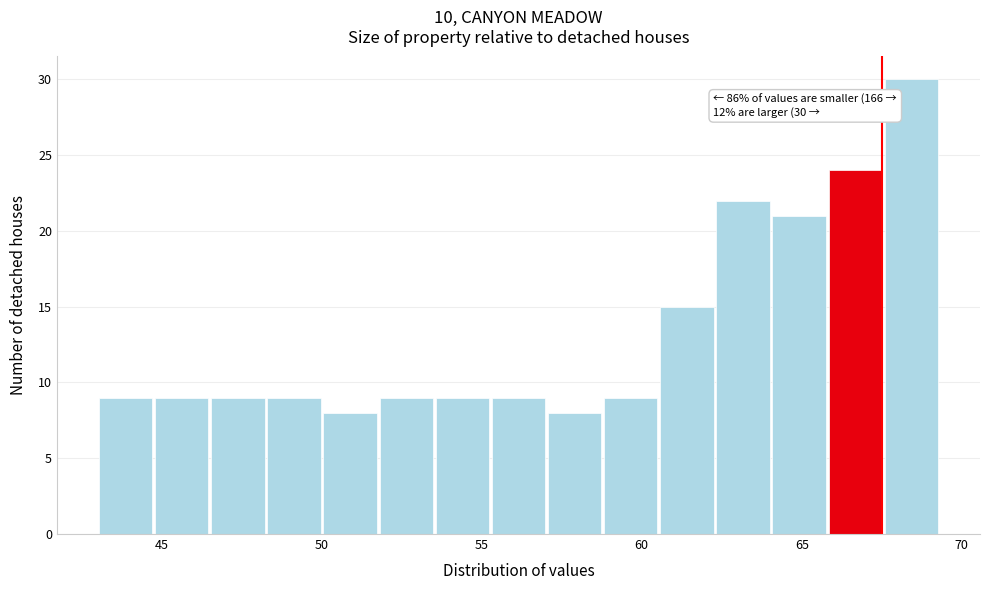

Around what value on the x-axis is the tallest bar? Give the approximate position of its centre, as read against the axis.

68.5